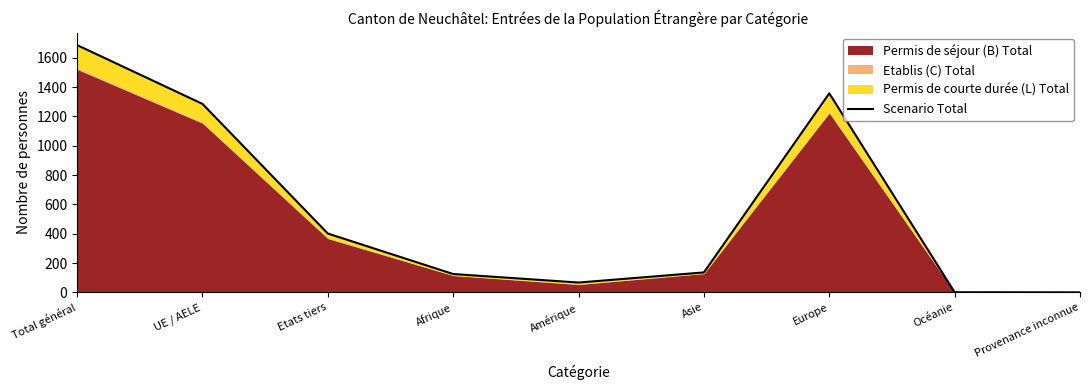

Where is the data nearest to the value 843?

UE / AELE